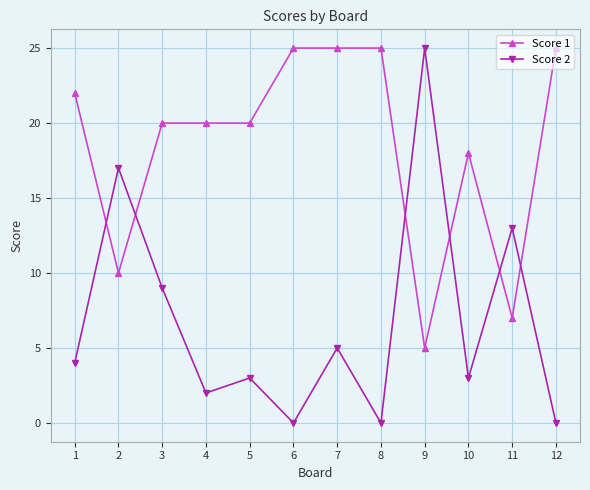

What is the minimum value for Score 1?

5